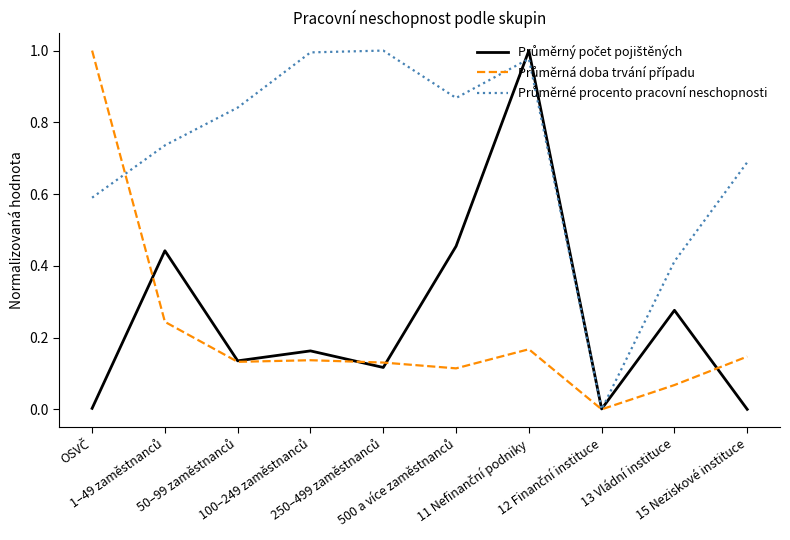

Does the chart display data point markers on the line(s)?

No